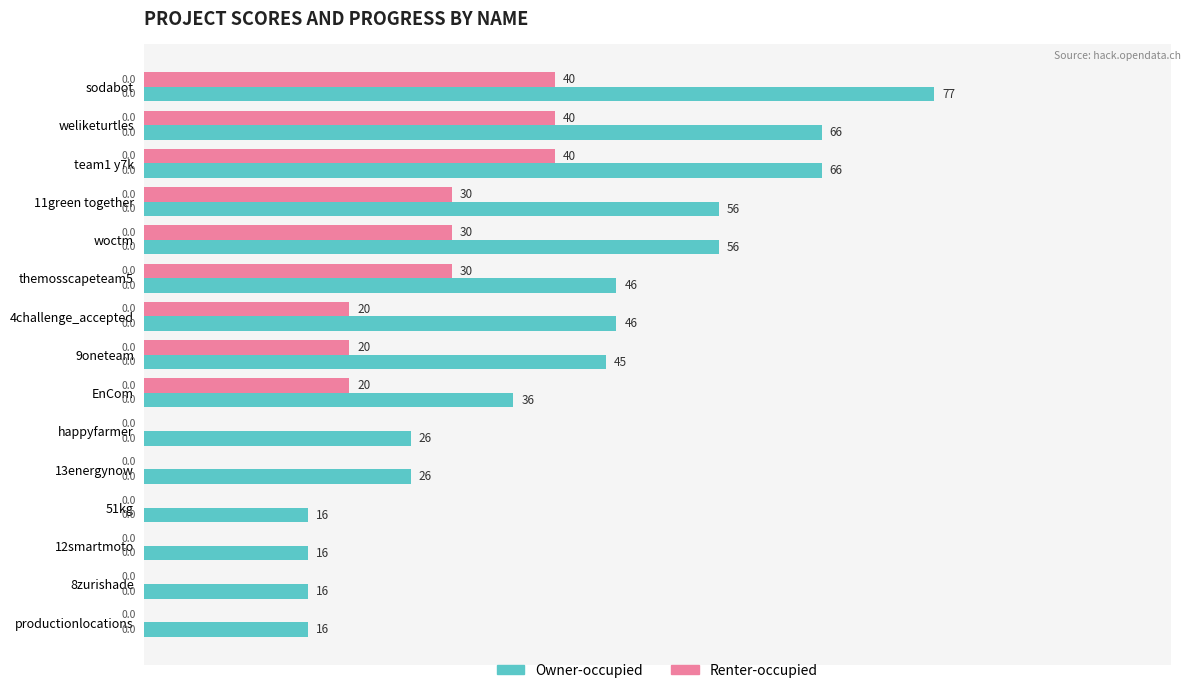

True or false: Owner-occupied has a value of 27 at 11green together.

False